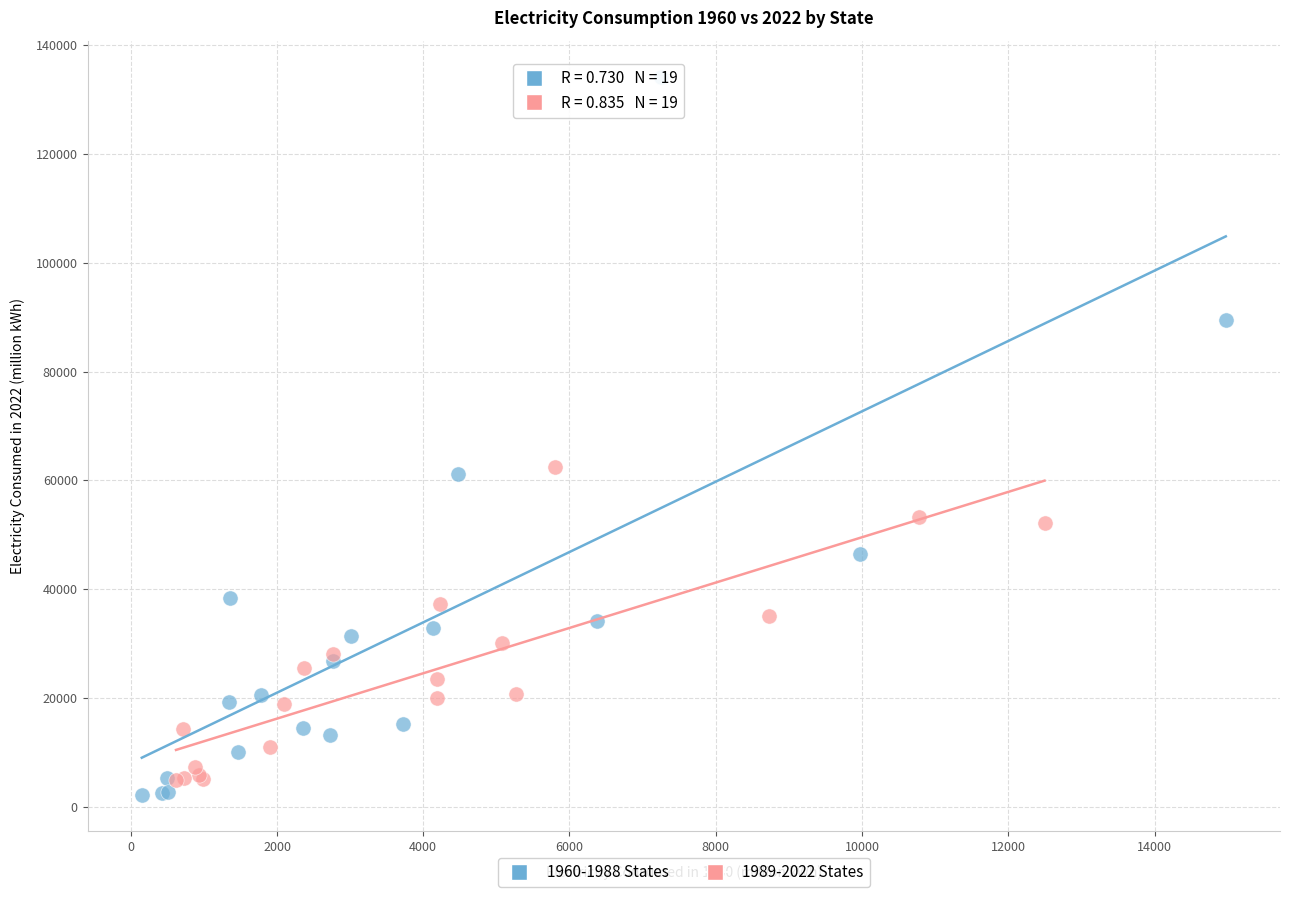

Which series has the widest spread of Y values?

1960-1988 States